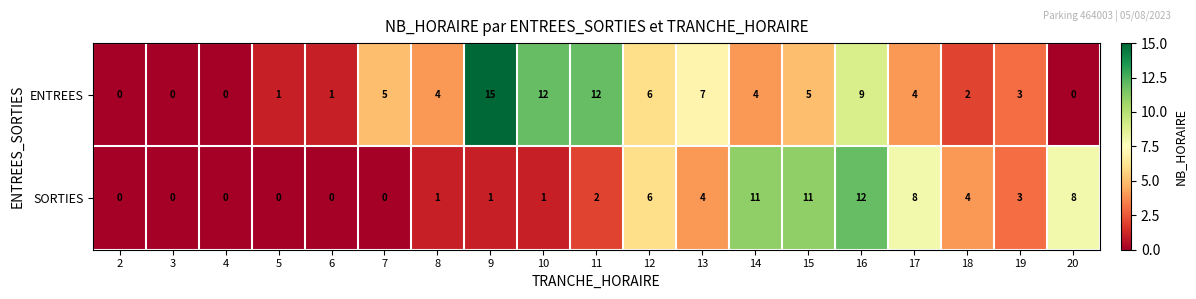

What is the highest value of the ENTREES series?

15